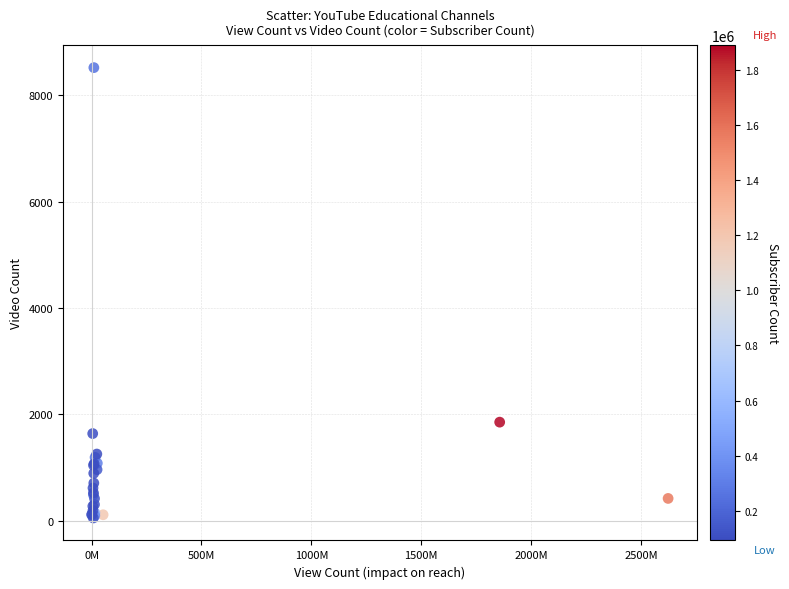

What Y value in the scatter plot is closest to 4286?

1853